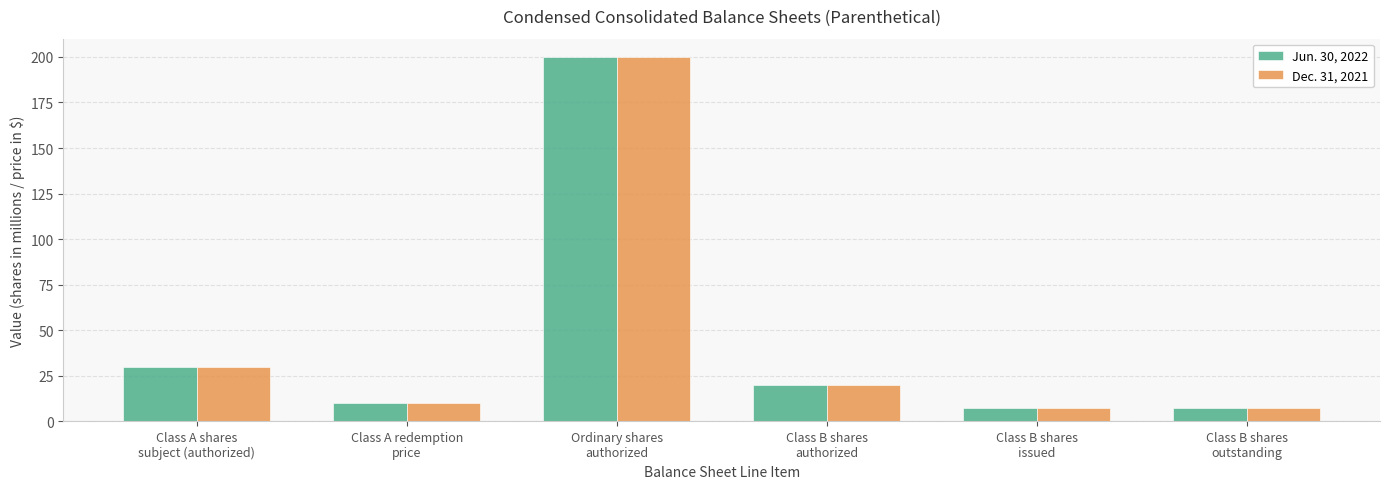

What is the difference between the second highest and minimum values in the Dec. 31, 2021 series?

22.5